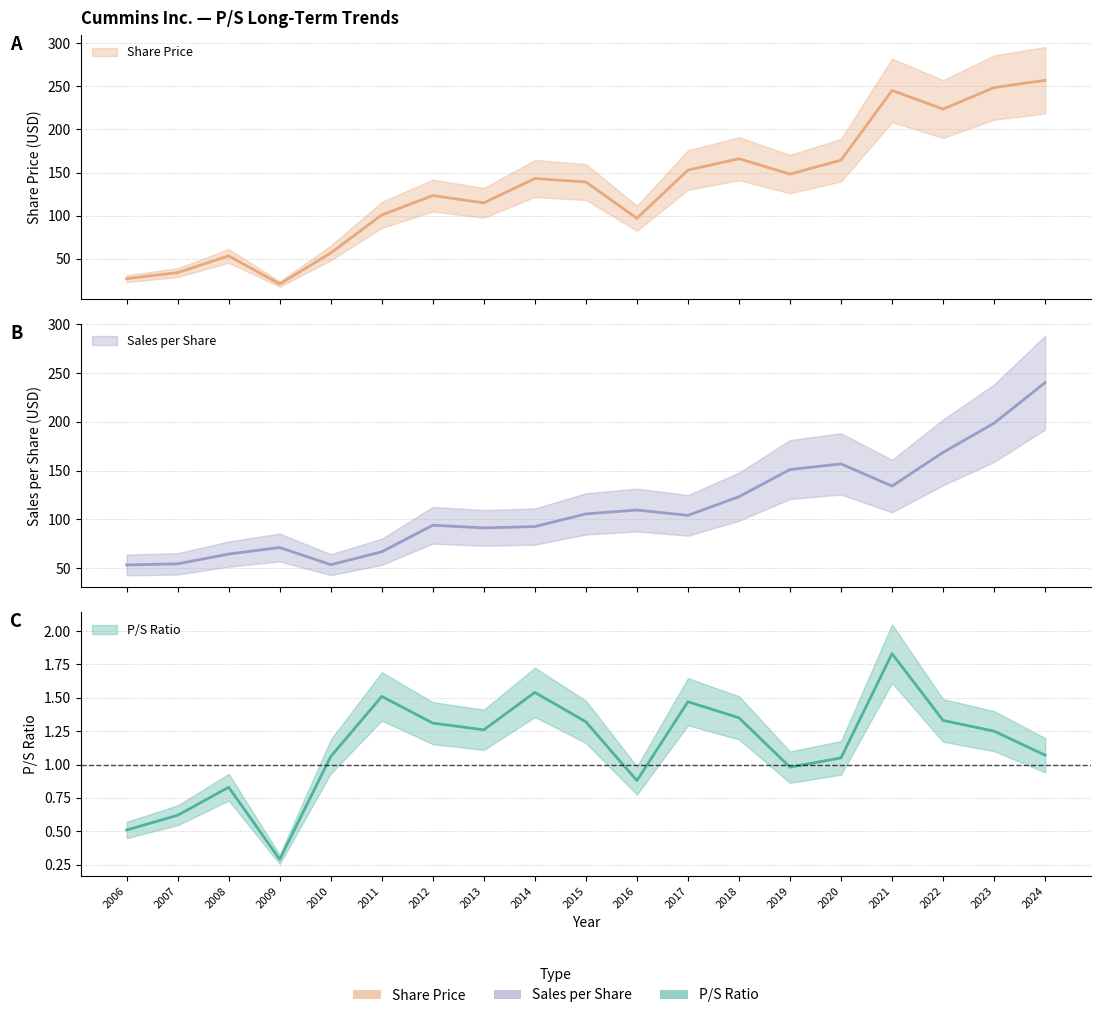

Reading left to right, what are all the values shown in this chart?

P/S Ratio: 0.5	0.6	0.8	0.3	1.1	1.5	1.3	1.3	1.5	1.3	0.9	1.5	1.4	1.0	1.1	1.8	1.3	1.2	1.1
Share Price: 27.1	34.0	53.4	20.8	56.8	100.9	123.3	114.8	143.1	139.0	97.0	152.8	166.0	148.2	164.3	245.1	223.5	248.4	256.9
Sales per Share: 53.4	54.5	64.5	71.2	53.6	66.8	94.0	91.3	92.7	105.6	109.6	104.1	123.3	151.1	156.9	134.2	168.7	198.6	240.1